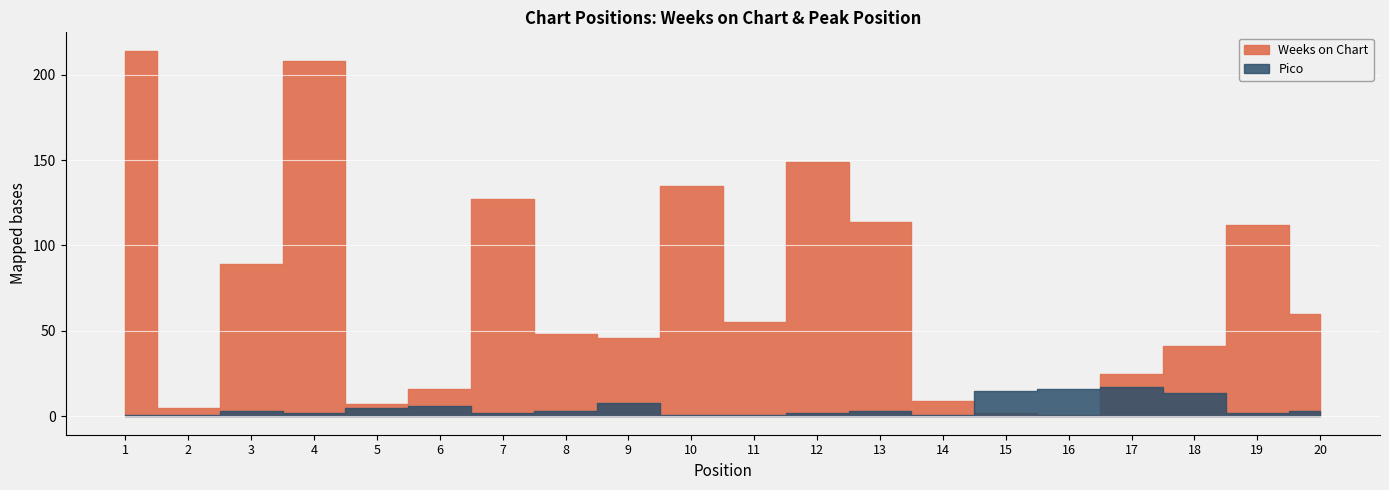

Between 15 and 13, which is larger?

13